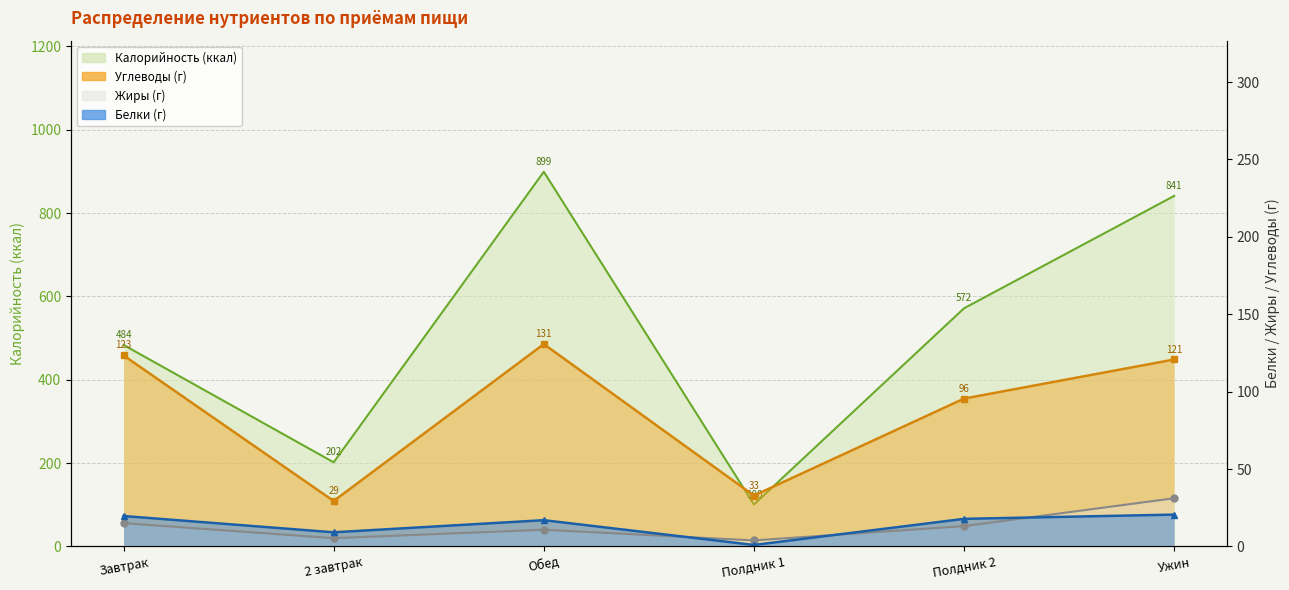

The Углеводы series shows 176.9 at Обед. True or false?

False